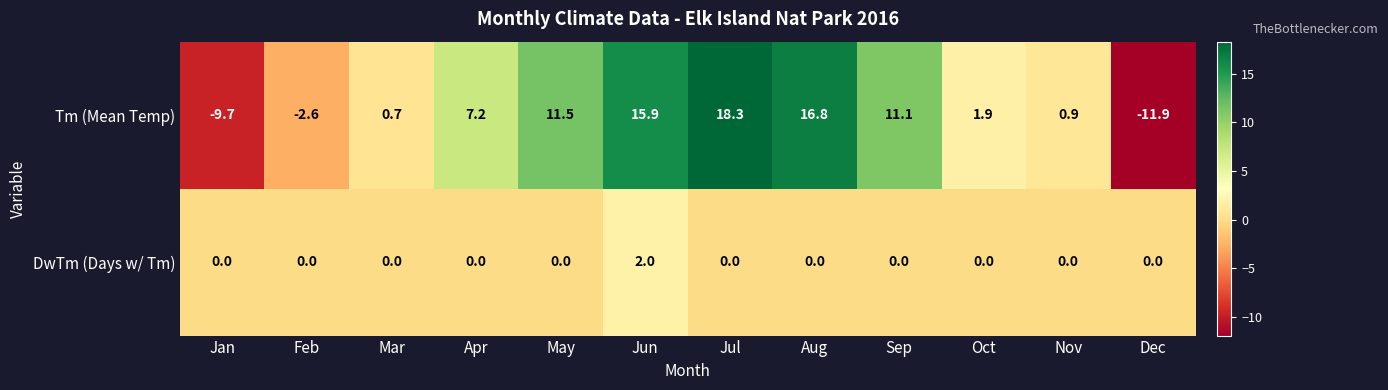

Rank the series at Aug from highest to lowest value.

Tm (Mean Temp), DwTm (Days w/ Tm)